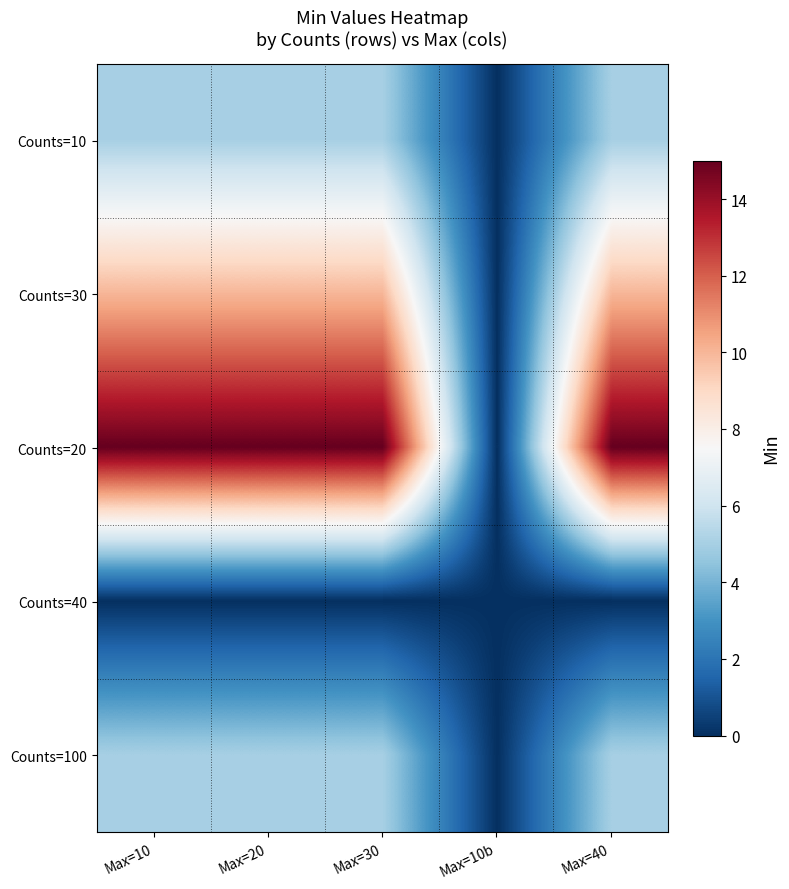

Which category has the lowest value across all series?

Max=10b